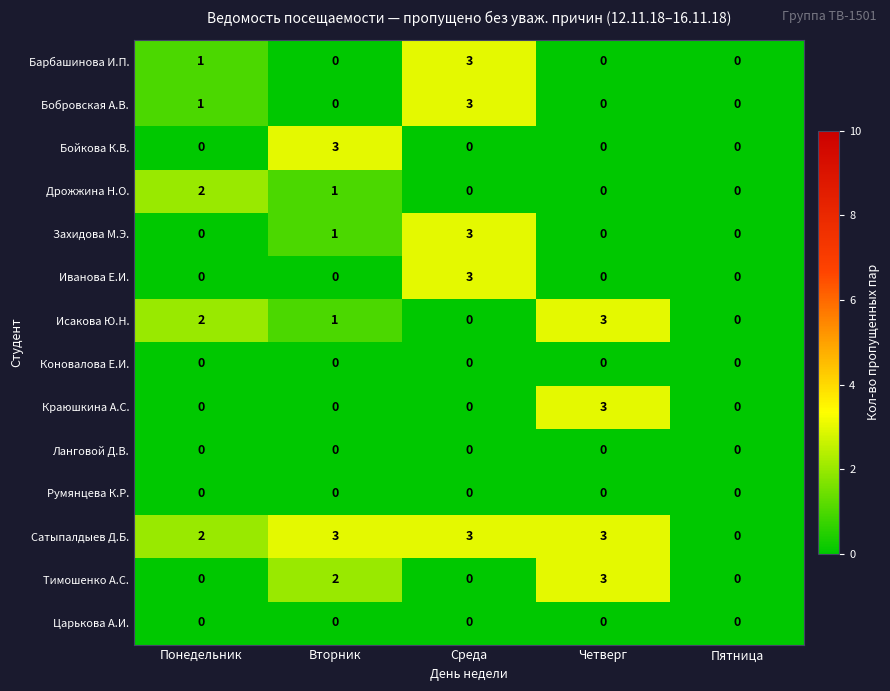

What is the spread (max minus min) of values at Среда?

3